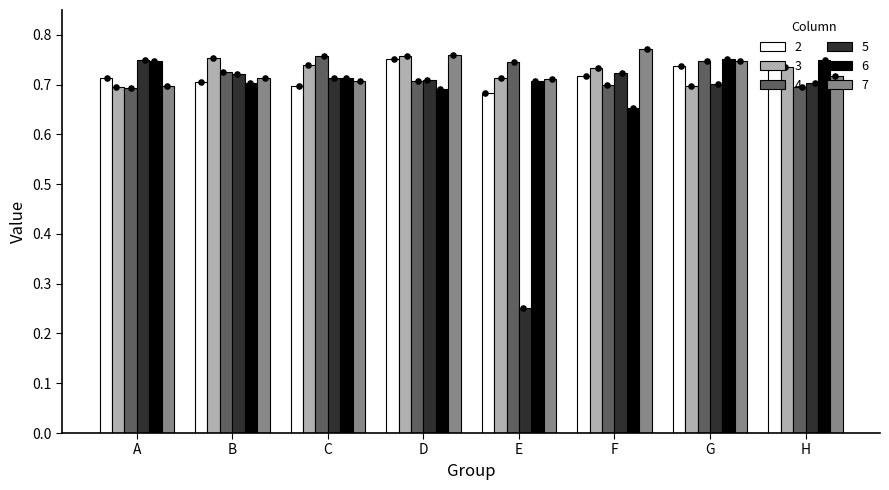

At how many categories does at least one series exceed 0?

8